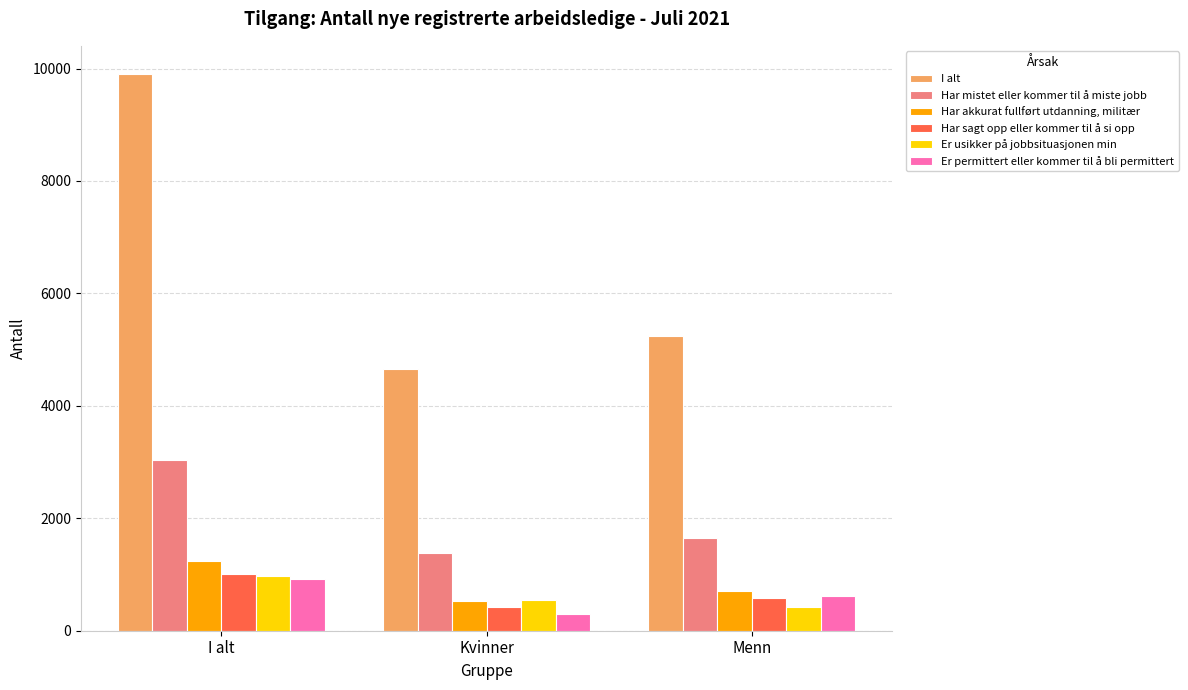

What is the label of the 2nd bar from the right?

Kvinner